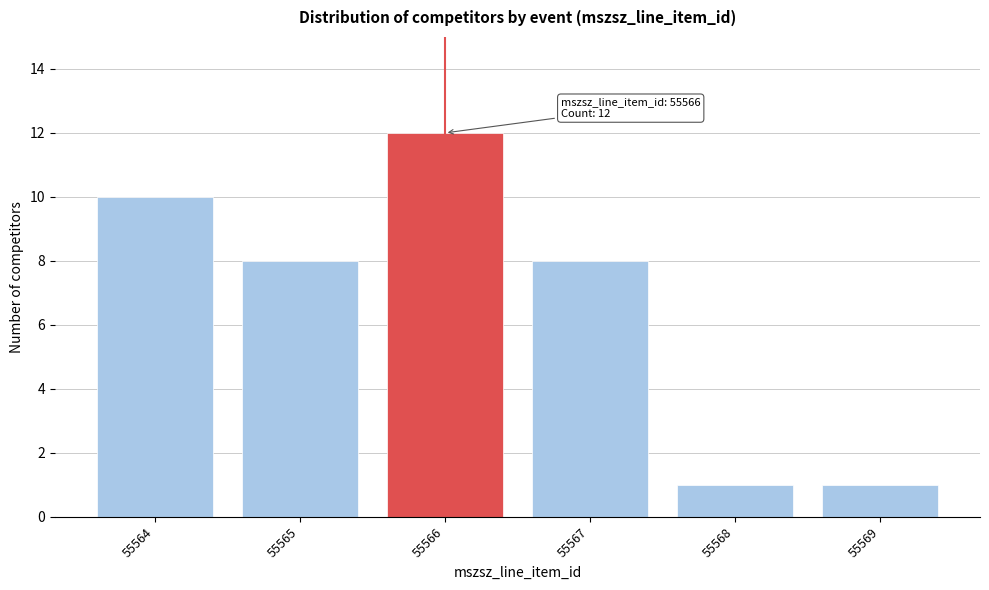

Reading left to right, what are all the values shown in this chart?

55564=10	55565=8	55566=12	55567=8	55568=1	55569=1